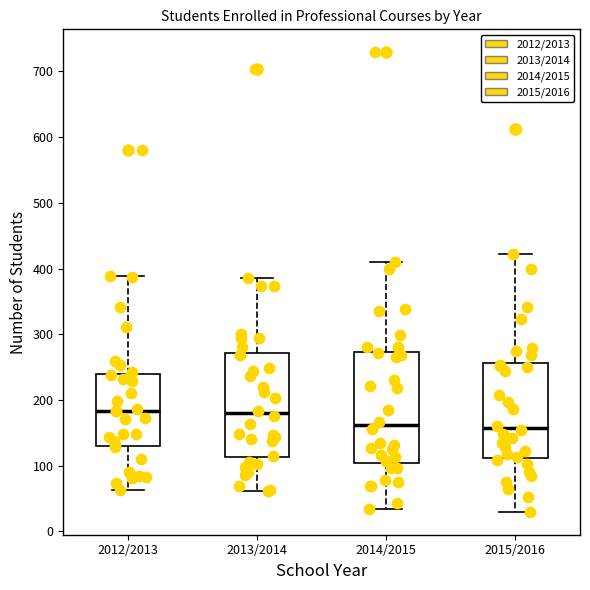

Where does the median line of the box for 2015/2016 sit on the y-axis? The values are not printed on the chart, so give them approximately, as read against the axis.

160